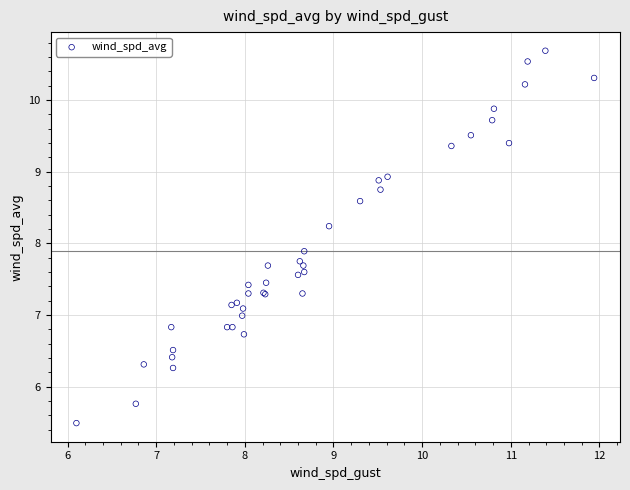

What Y value in the scatter plot is closest to 8?

7.9